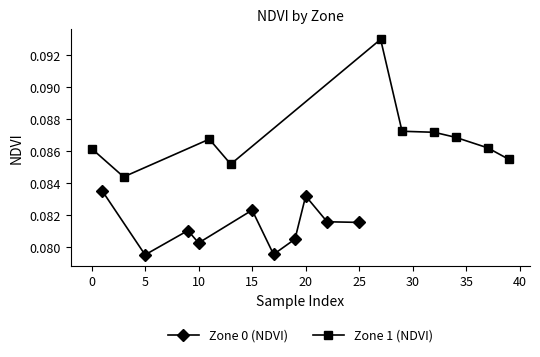

Is it true that Zone 0 (NDVI) equals 0.0 at 20?

False